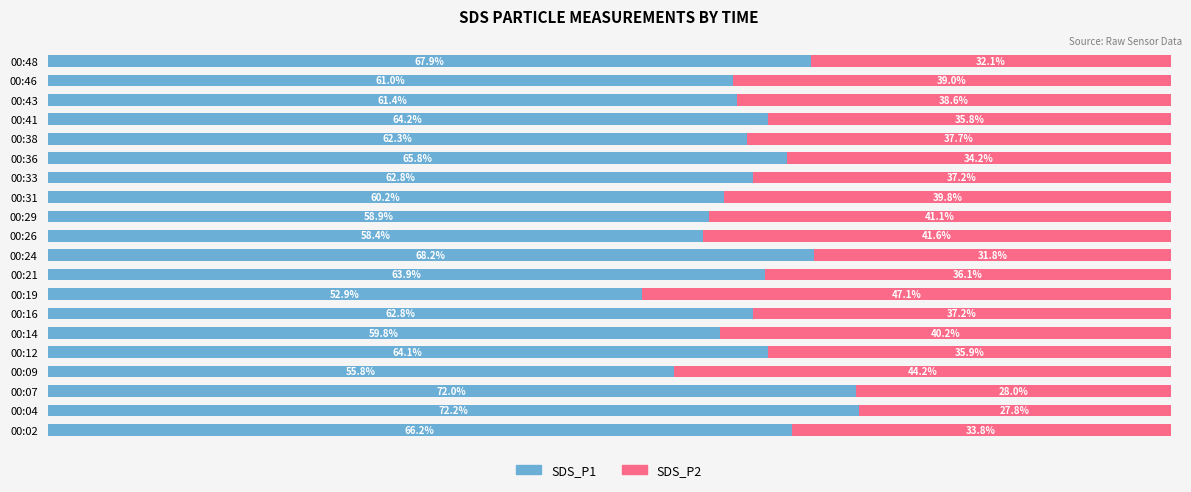

Which category has the highest value in the SDS_P1 series?

00:04